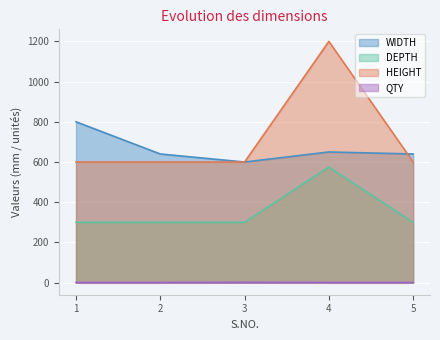

What is the value of the WIDTH point at the 1st from the left?

800